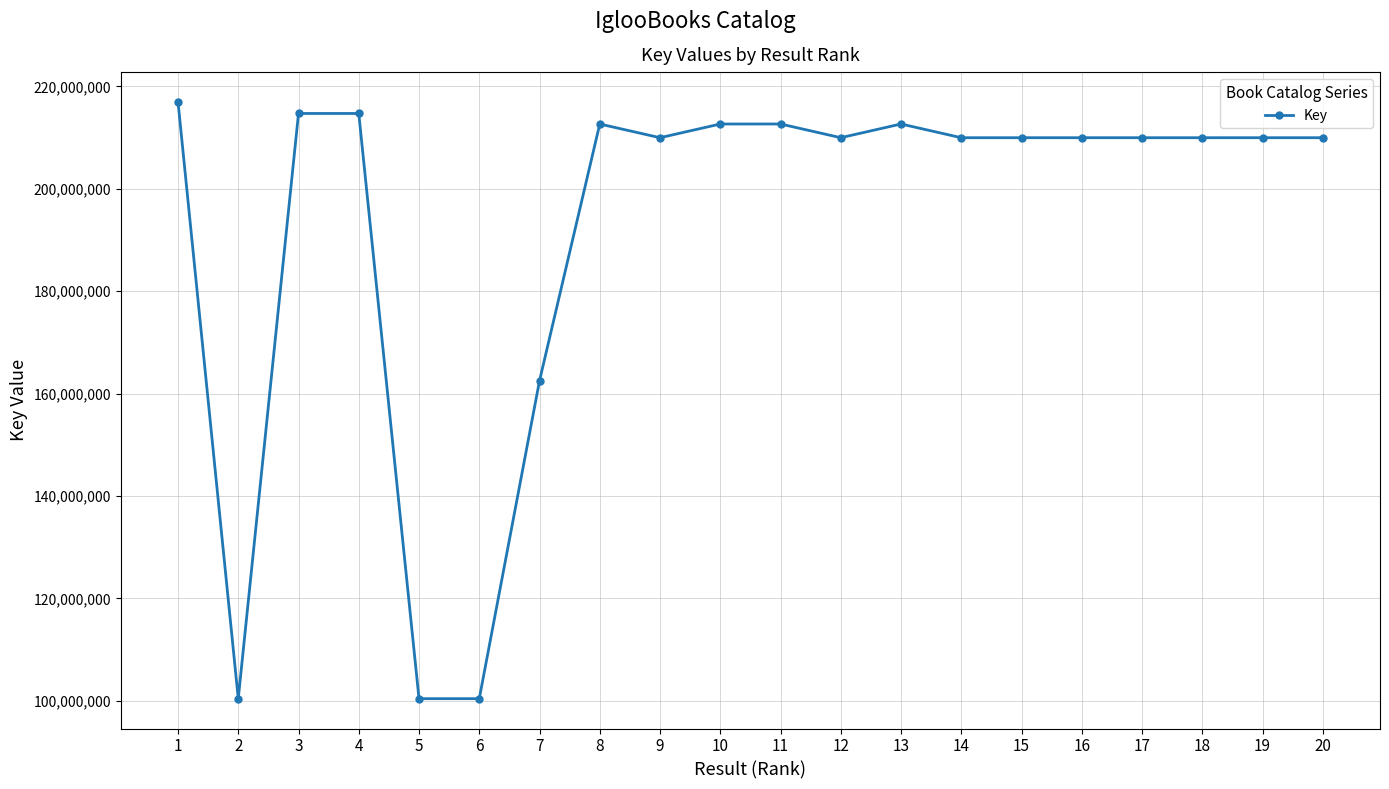

Where is the first local minimum?

2